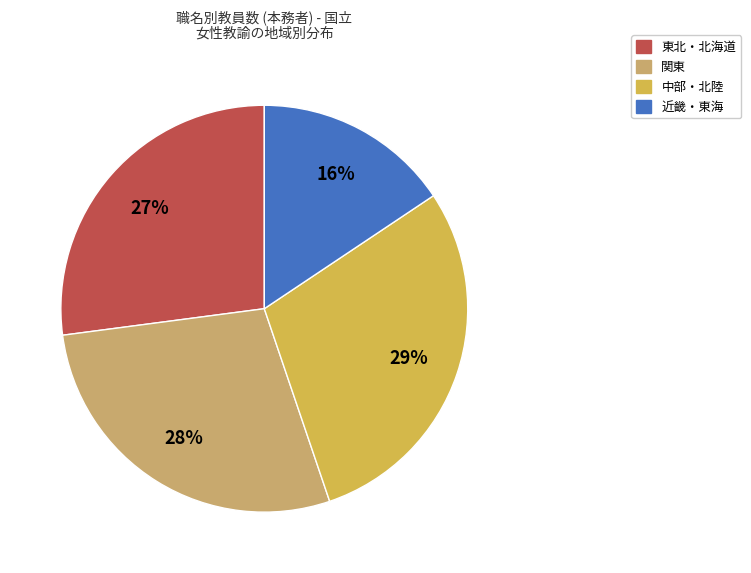

What percentage is the 東北・北海道 slice, to the nearest percent?

27%